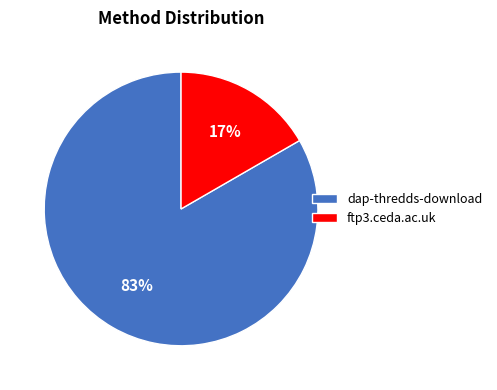

To the nearest percent, what portion does ftp3.ceda.ac.uk represent?

17%